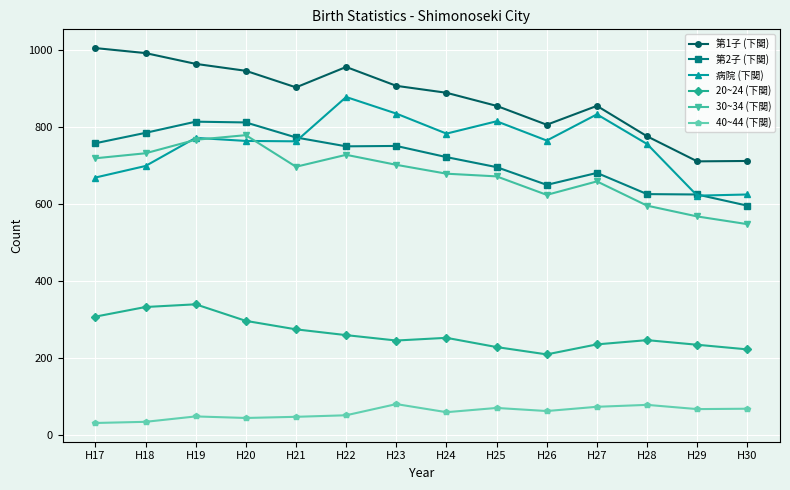

List the series in order of their peak value, lowest first.

40~44 (下関), 20~24 (下関), 30~34 (下関), 第2子 (下関), 病院 (下関), 第1子 (下関)